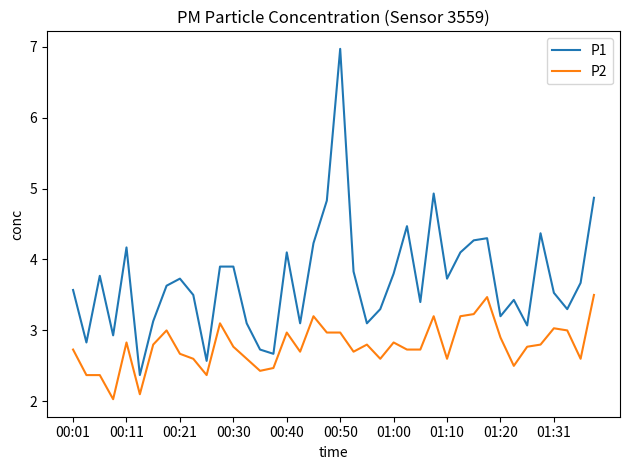

True or false: P1 and P2 cross at least once.

False